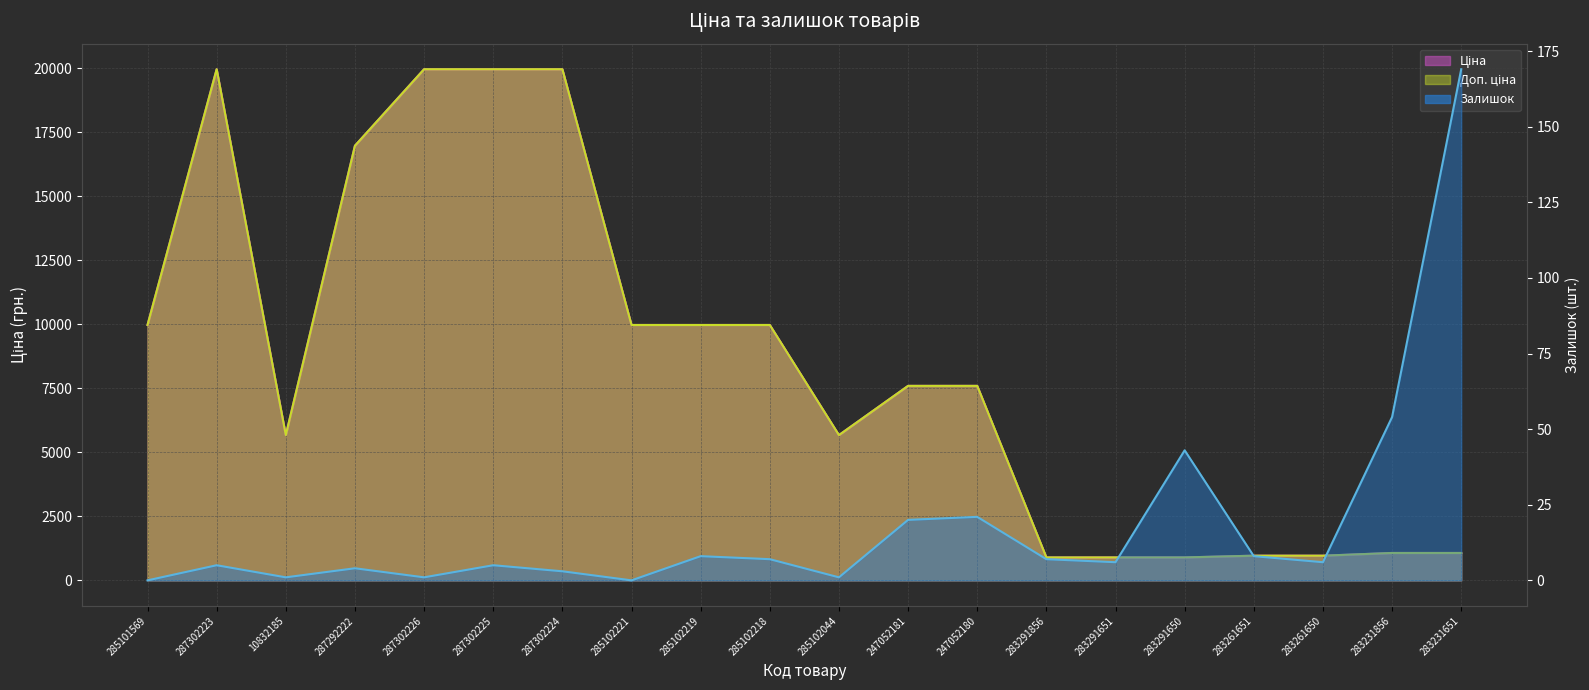

True or false: Доп. ціна and Ціна cross at least once.

False